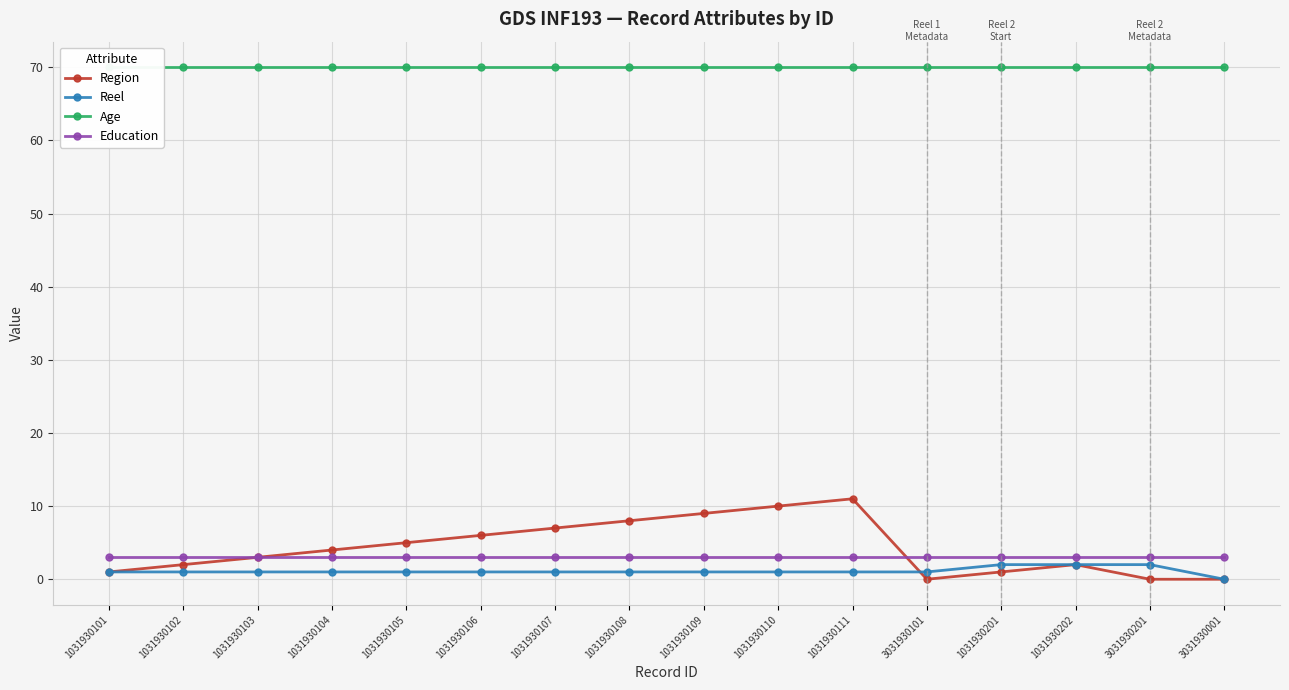

Reading left to right, extract all data points from this chart.

Region: 1031930101=1	1031930102=2	1031930103=3	1031930104=4	1031930105=5	1031930106=6	1031930107=7	1031930108=8	1031930109=9	1031930110=10	1031930111=11	3031930101=0	1031930201=1	1031930202=2	3031930201=0	3031930001=0
Reel: 1031930101=1	1031930102=1	1031930103=1	1031930104=1	1031930105=1	1031930106=1	1031930107=1	1031930108=1	1031930109=1	1031930110=1	1031930111=1	3031930101=1	1031930201=2	1031930202=2	3031930201=2	3031930001=0
Age: 1031930101=70	1031930102=70	1031930103=70	1031930104=70	1031930105=70	1031930106=70	1031930107=70	1031930108=70	1031930109=70	1031930110=70	1031930111=70	3031930101=70	1031930201=70	1031930202=70	3031930201=70	3031930001=70
Education: 1031930101=3	1031930102=3	1031930103=3	1031930104=3	1031930105=3	1031930106=3	1031930107=3	1031930108=3	1031930109=3	1031930110=3	1031930111=3	3031930101=3	1031930201=3	1031930202=3	3031930201=3	3031930001=3